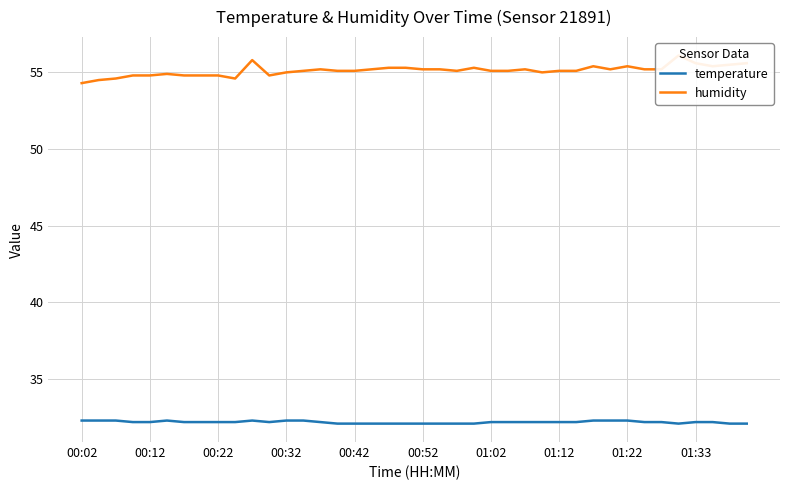

Where is the first local minimum for temperature?

11